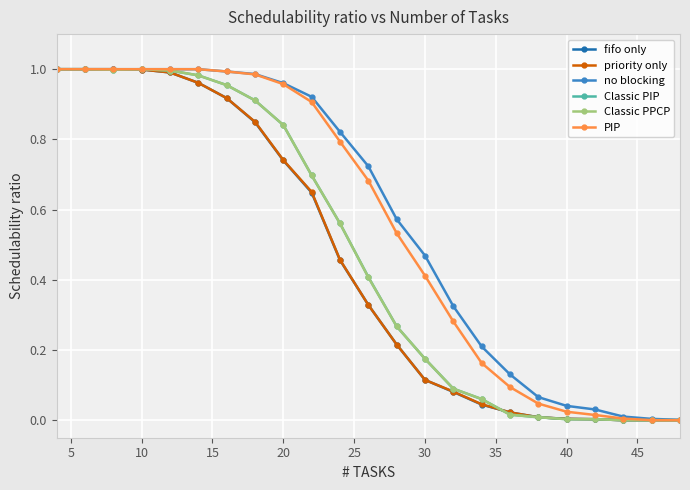

True or false: priority only and PIP cross at least once.

False